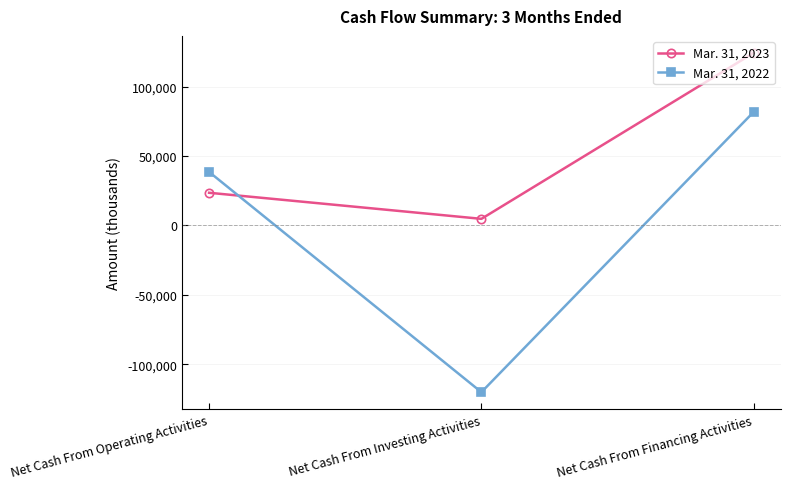

What is the sum of all Mar. 31, 2023 values?

152648